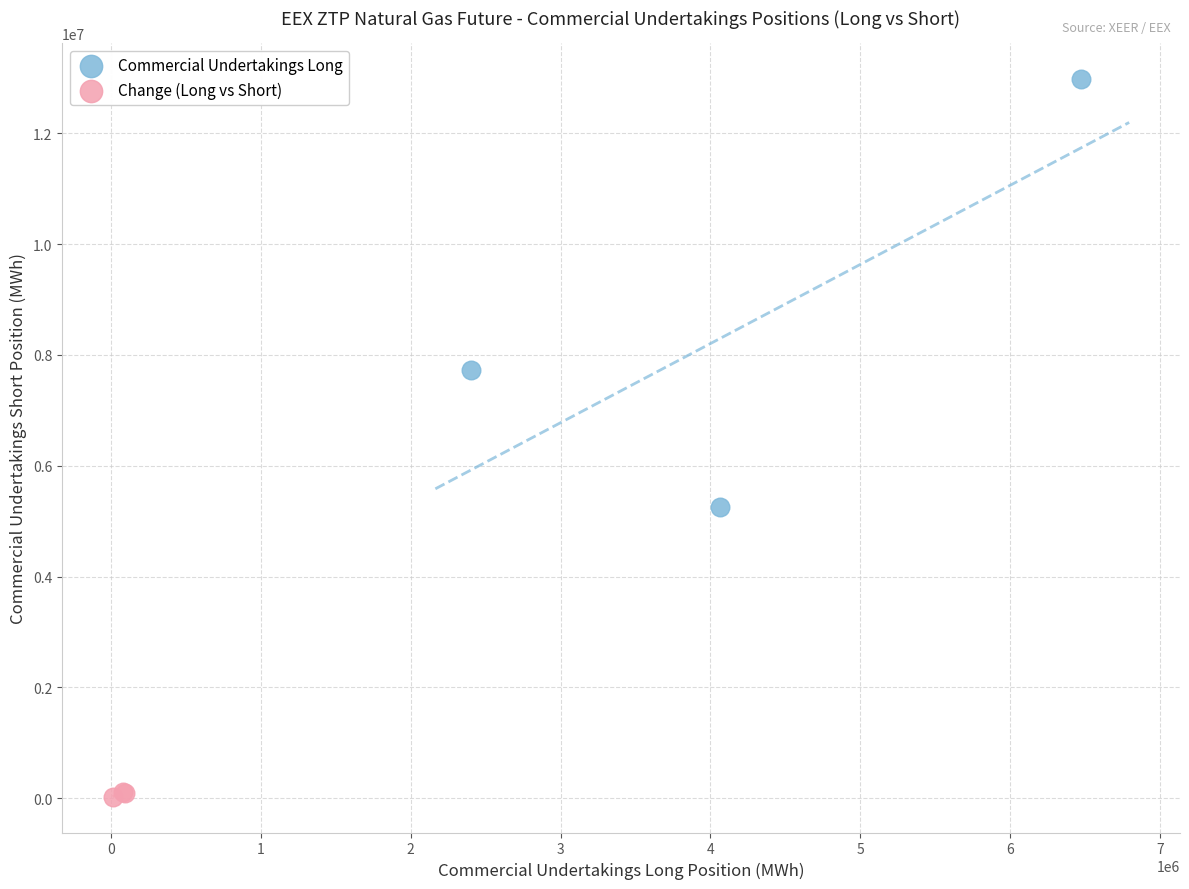

Which series reaches the minimum Y coordinate?

Change (Long vs Short)